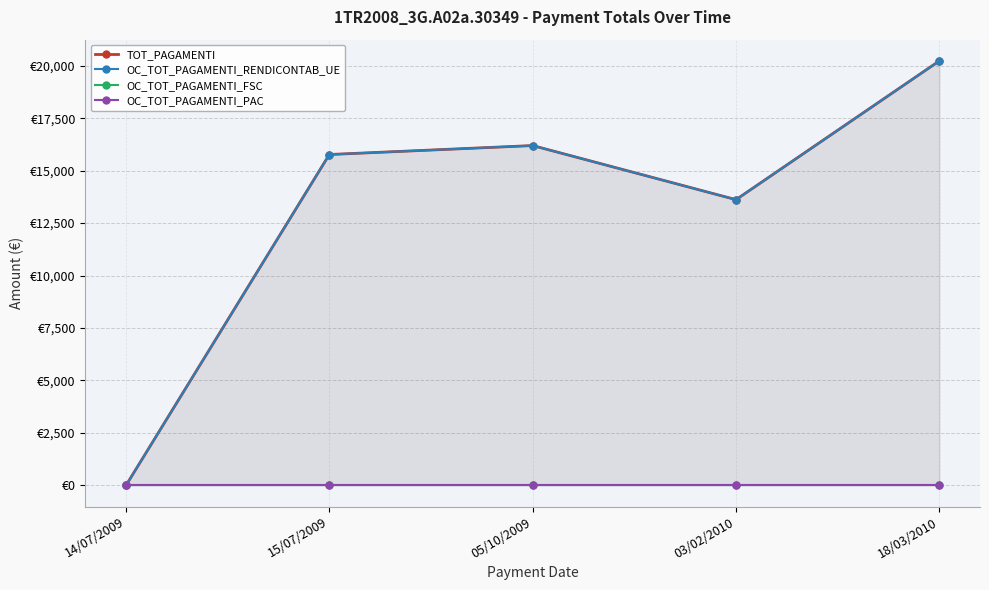

Is the value of OC_TOT_PAGAMENTI_RENDICONTAB_UE at 15/07/2009 greater than the value of OC_TOT_PAGAMENTI_PAC at 18/03/2010?

Yes